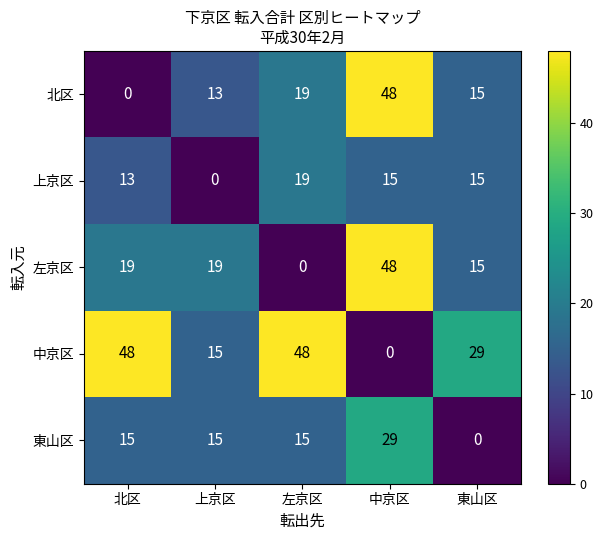

At 北区, list the series in order from largest to smallest.

中京区, 左京区, 東山区, 上京区, 北区